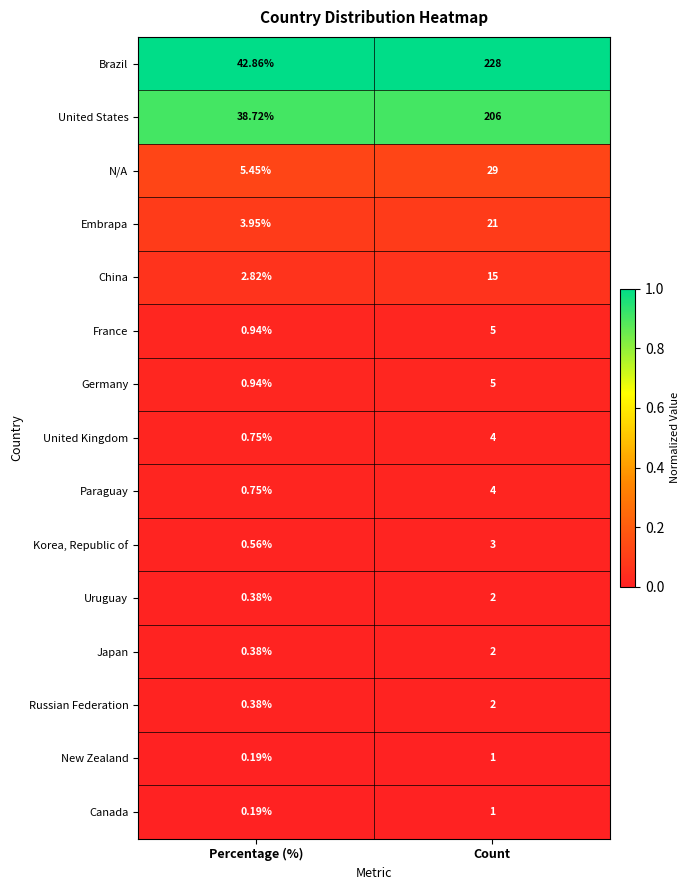

Which series changed the most between Percentage (%) and Count?

Brazil